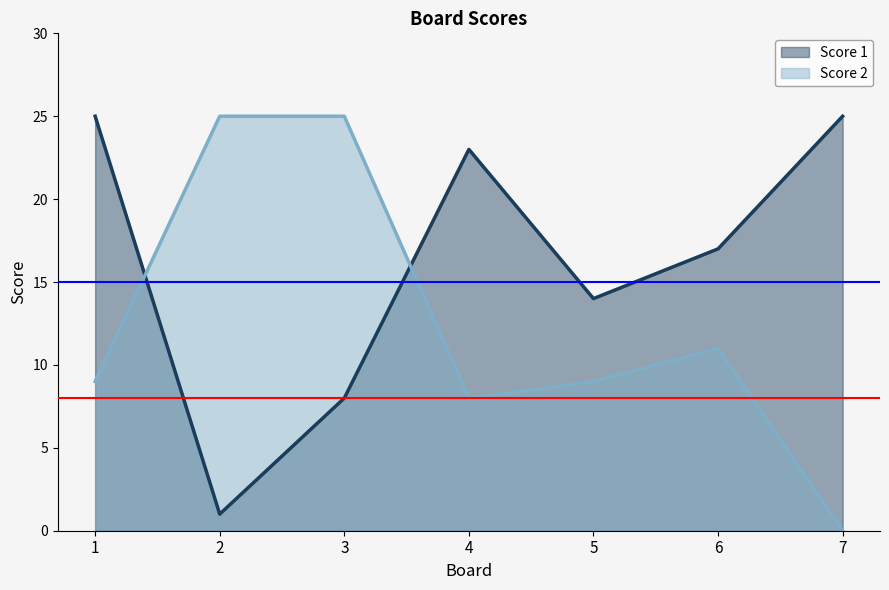

Reading left to right, what are all the values shown in this chart?

Score 1: 25	1	8	23	14	17	25
Score 2: 9	25	25	8	9	11	0